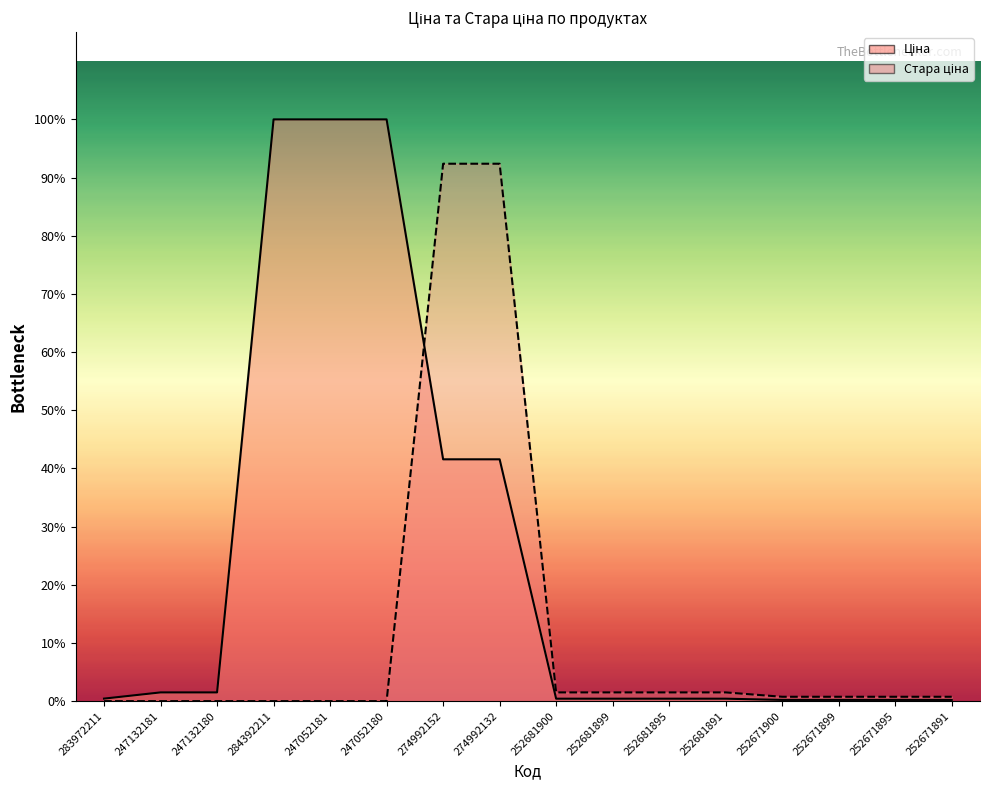

How many times do Ціна and Стара ціна cross each other?

1